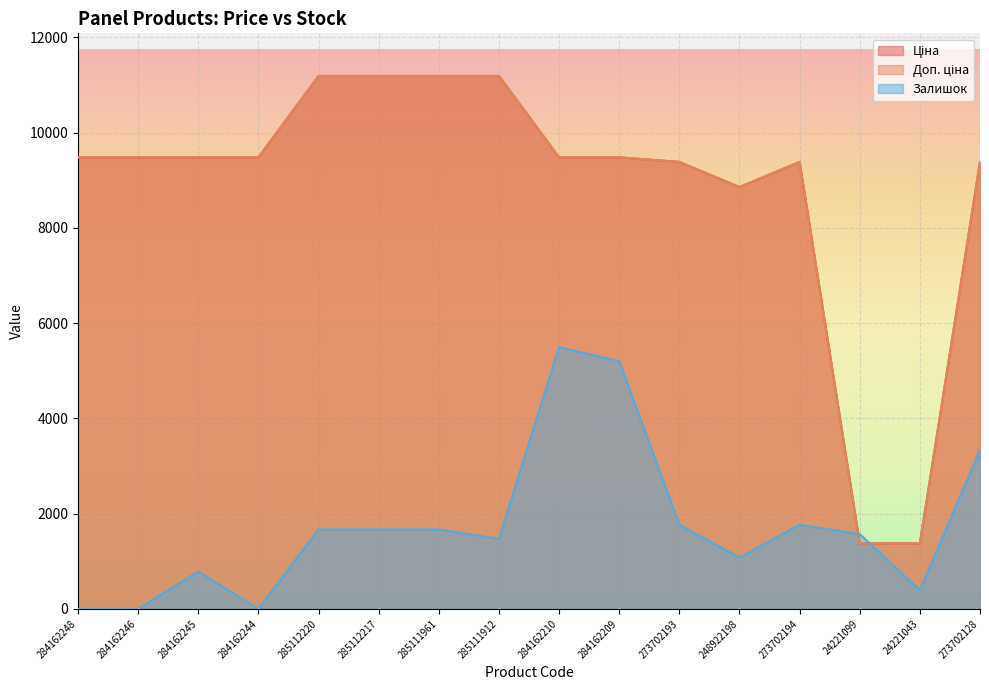

Is the value of Залишок at 273702194 greater than the value of Доп. ціна at 273702128?

No